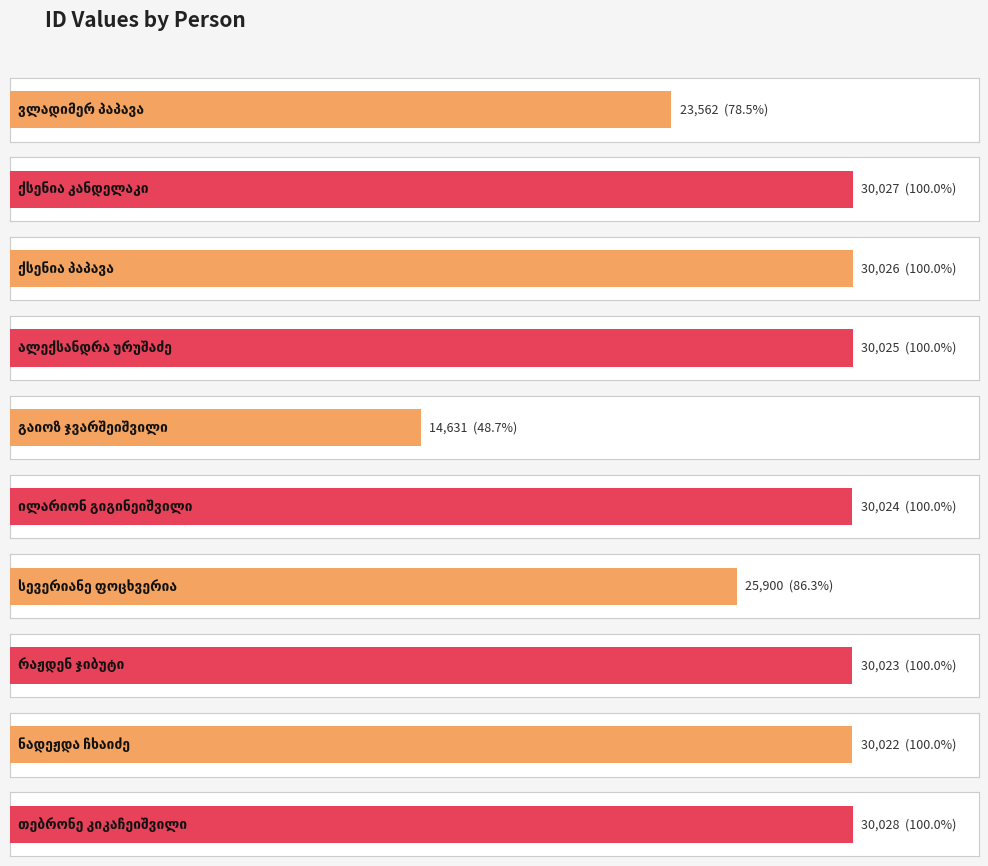

Reading right to left, transcribe all the data shown in this chart.

30028	30022	30023	25900	30024	14631	30025	30026	30027	23562